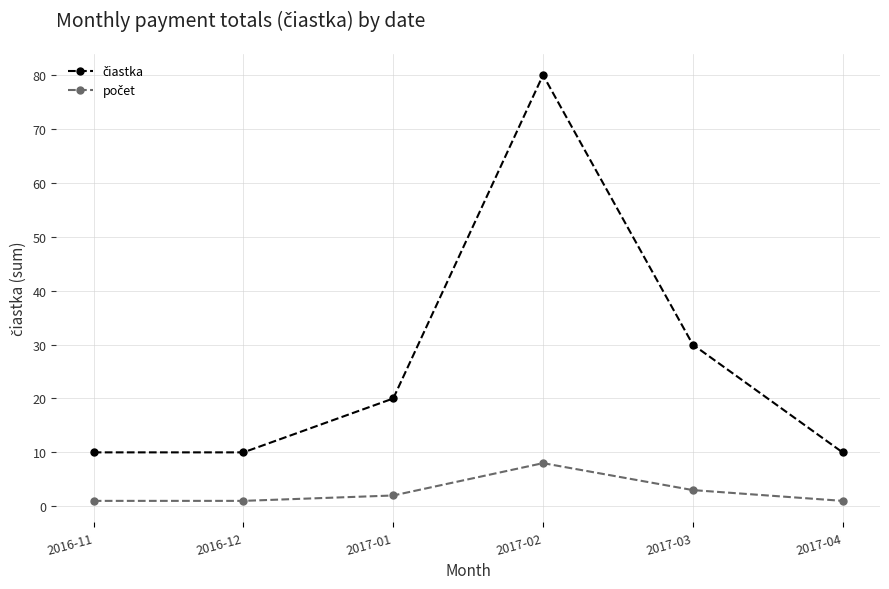

What is the label of the 4th point from the right?

2017-01